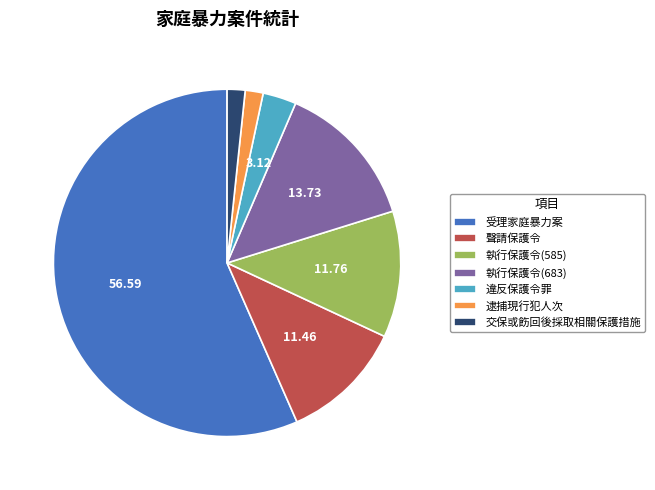

Approximately how many times larger is the value at 受理家庭暴力案 compared to 聲請保護令?

4.9